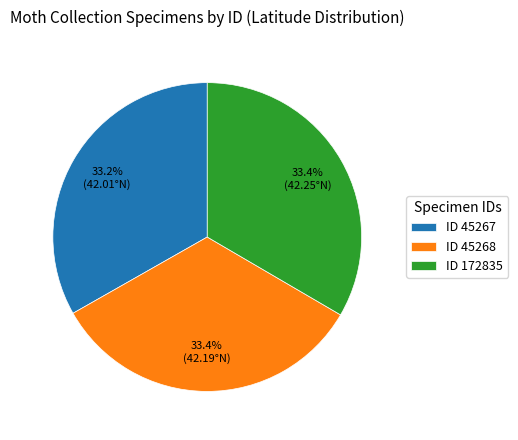

Approximately how many times larger is the value at ID 172835 compared to ID 45267?

1.0